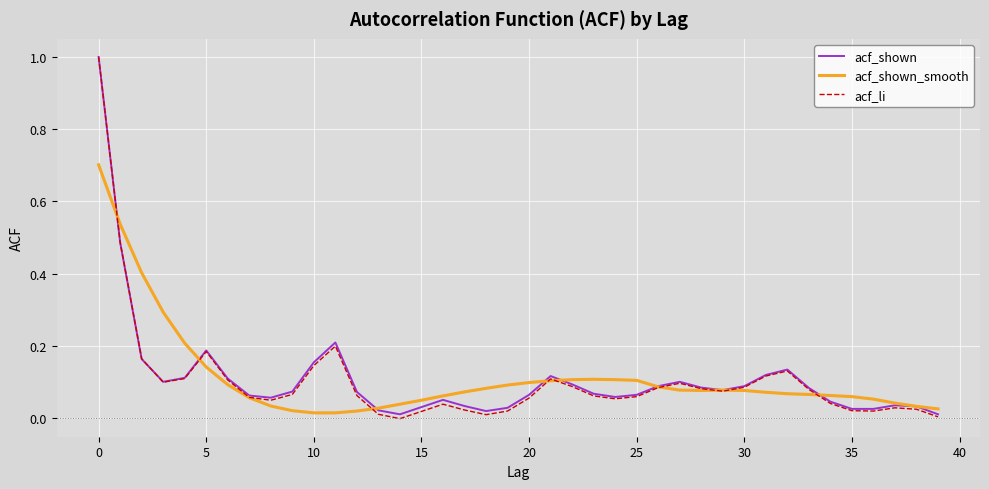

What is the maximum value shown in the chart?

1.0